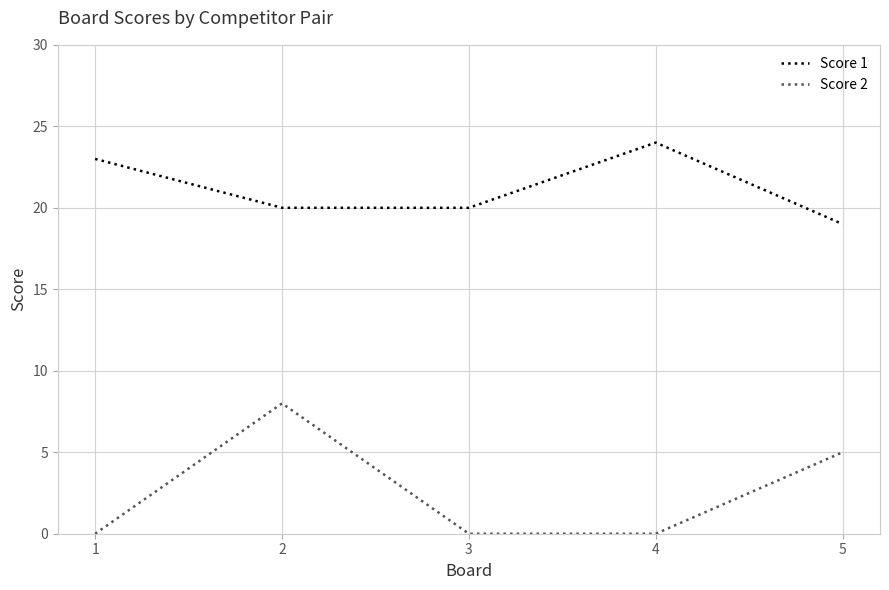

What is the difference between the maximum and second lowest values in the Score 1 series?

4